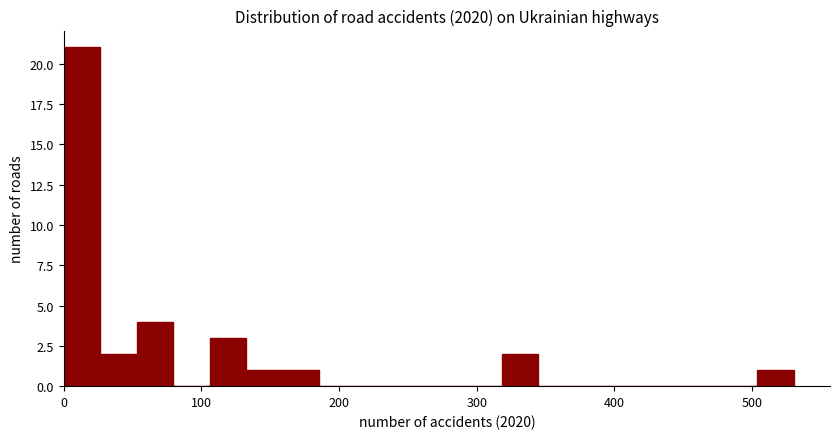

Around what value on the x-axis is the tallest bar? Give the approximate position of its centre, as read against the axis.

10